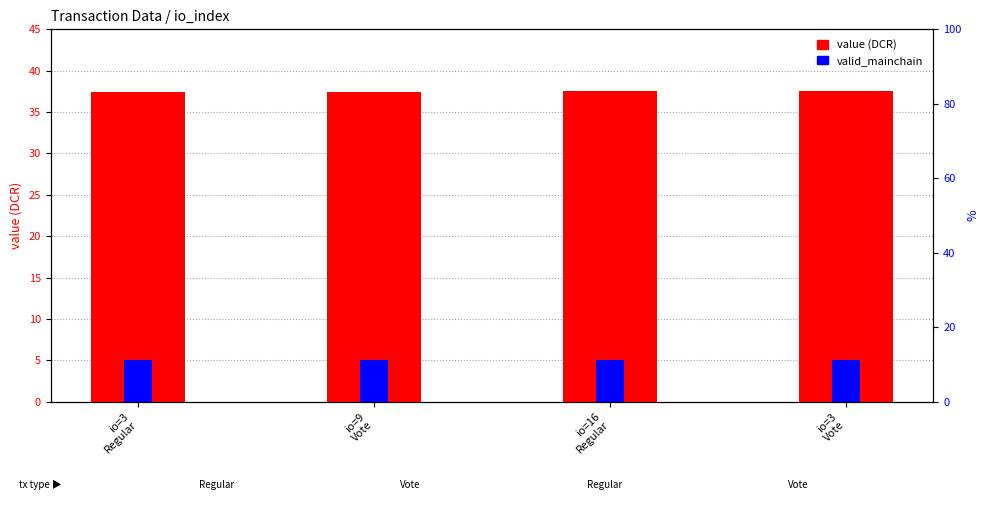

Rank the categories by value value from lowest to highest.

io=3
Regular, io=9
Vote, io=16
Regular, io=3
Vote